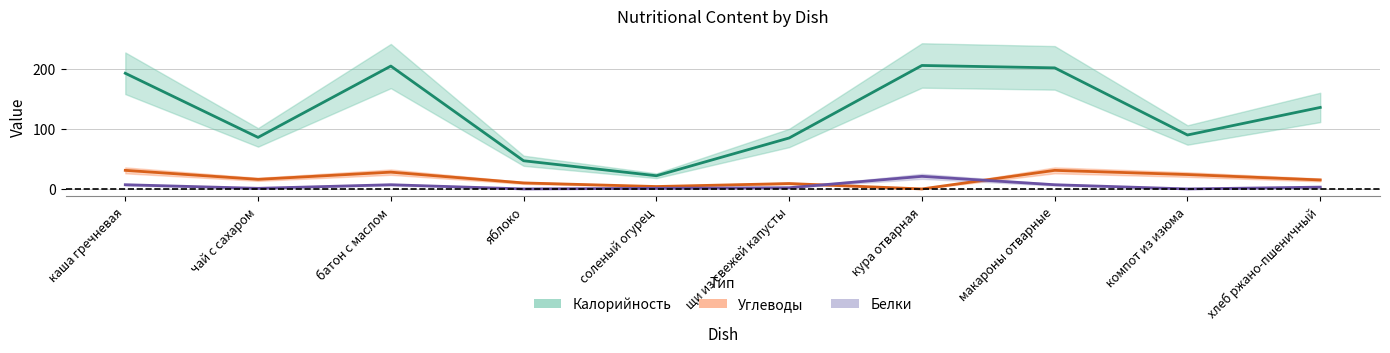

Is the value of Калорийность at щи из свежей капусты greater than the value of Белки at компот из изюма?

Yes